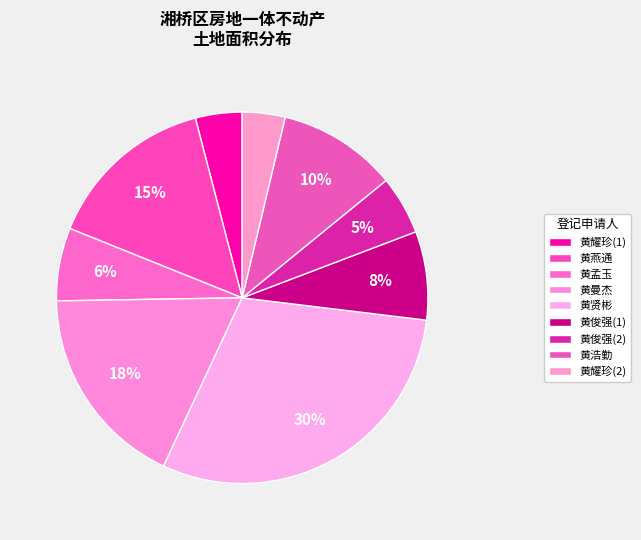

How much of the chart is everything except 黄燕通?

85.1%